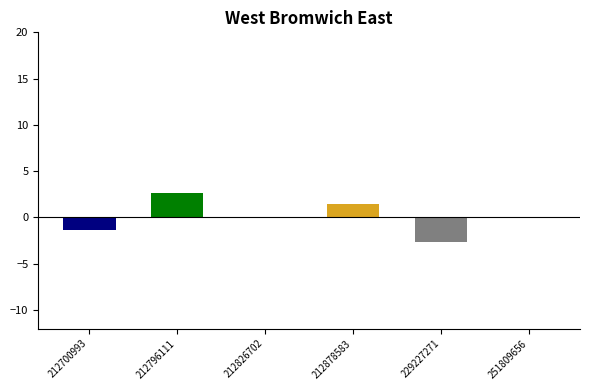

Where is the data nearest to the value 0?

251809656